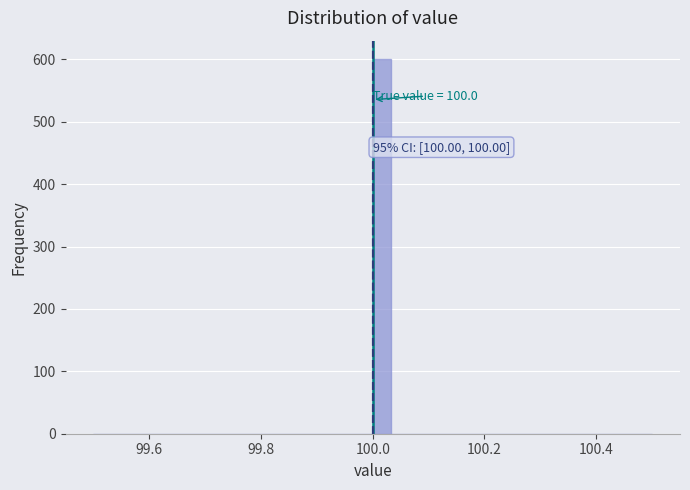

Around what value on the x-axis is the tallest bar? Give the approximate position of its centre, as read against the axis.

100.02